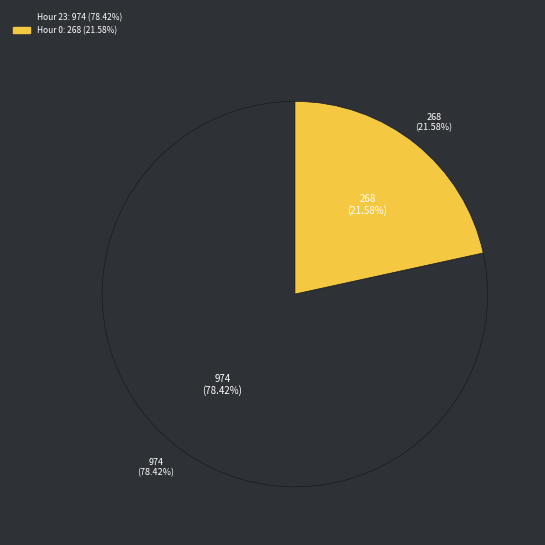

Is the sum of 4 and 6 greater than half?

No